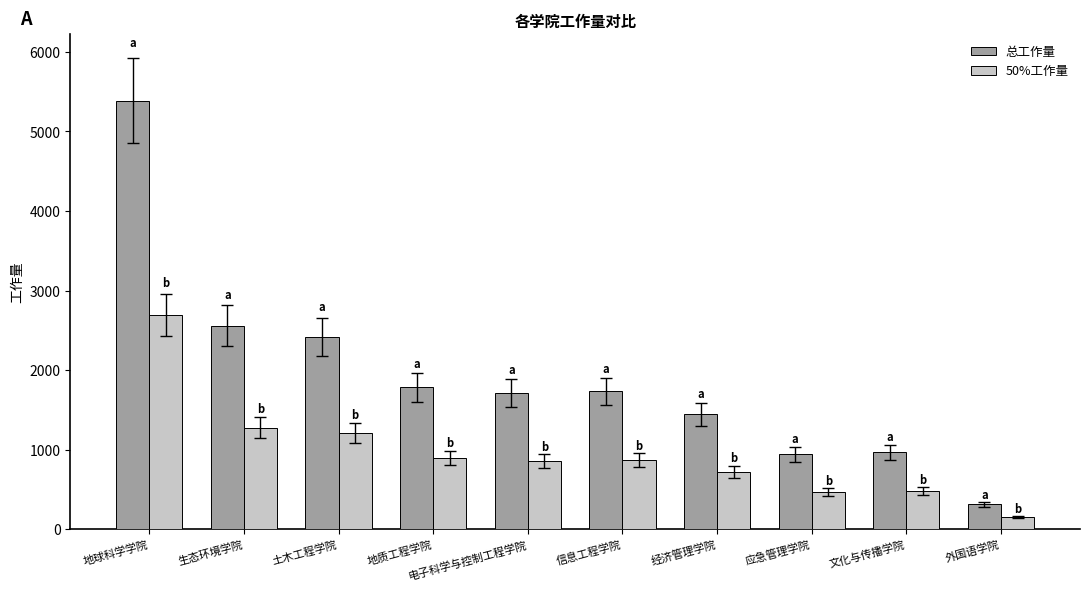

How many data points does each series have?

10